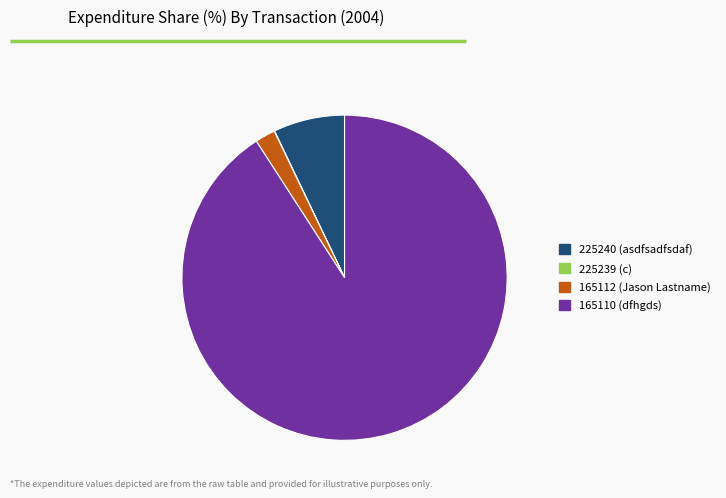

Is there any slice that represents more than half of the pie?

Yes